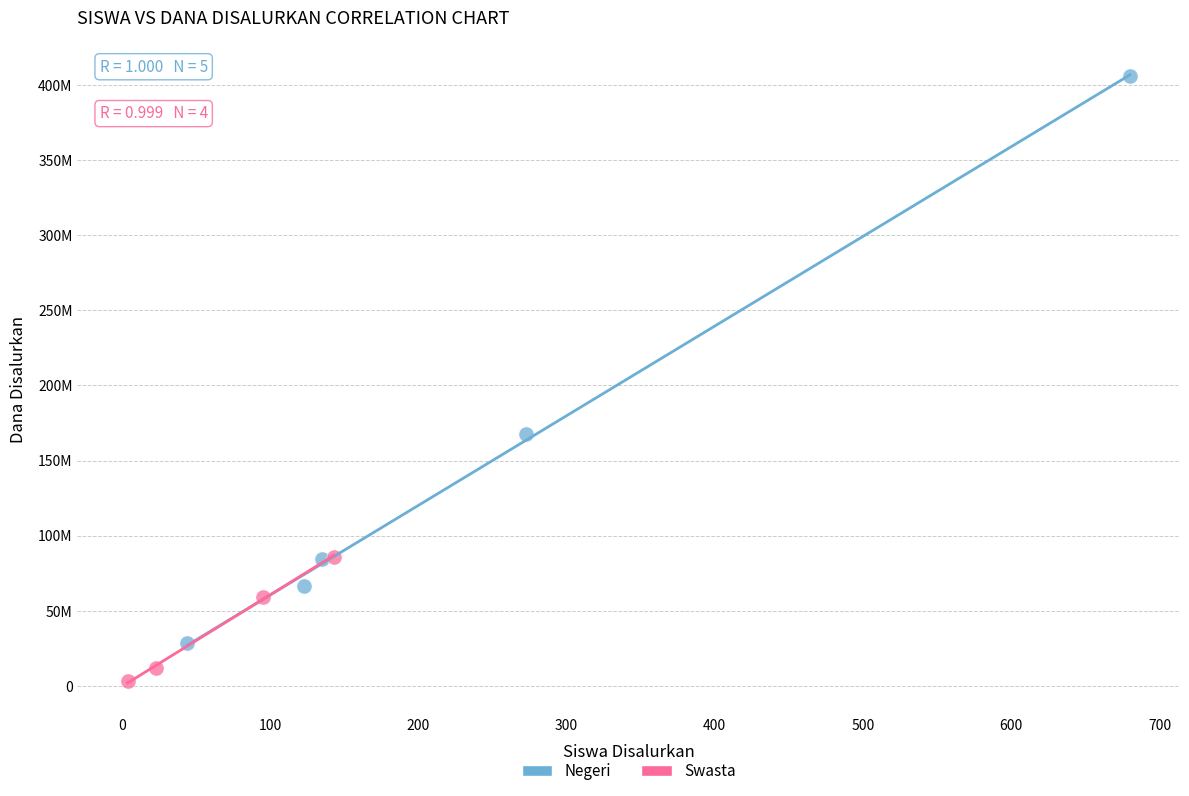

What are all the series names shown in the legend?

Negeri, Swasta